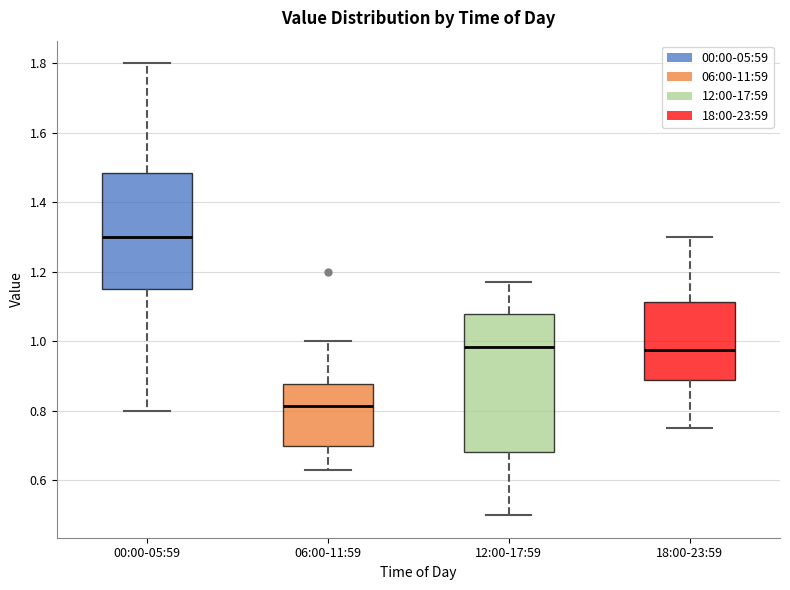

Comparing the boxes themselves (not the whiskers), which one is the tallest?

12:00-17:59